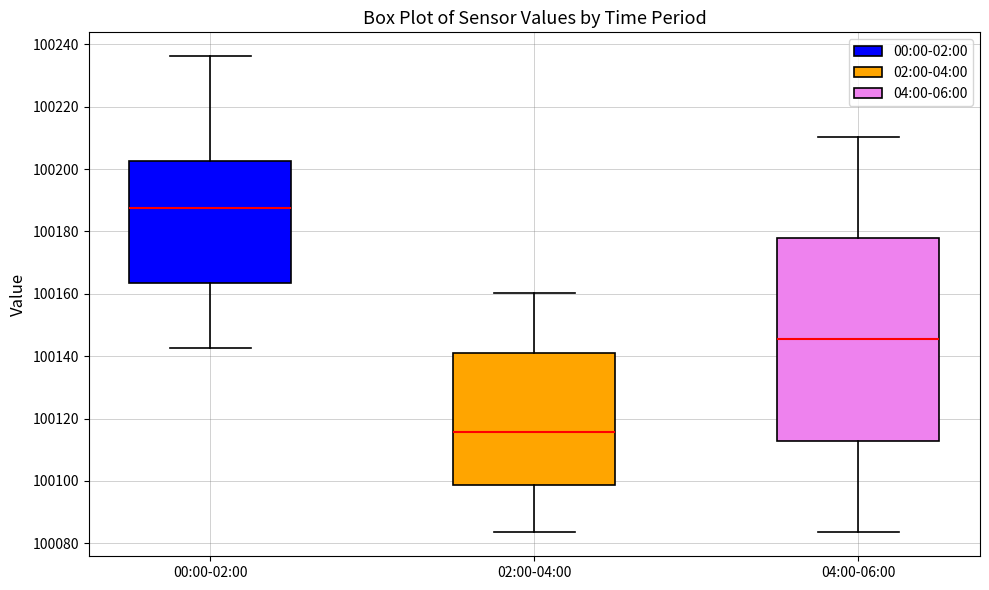

Where is the upper edge of the box for 04:00-06:00 on the y-axis? The values are not printed on the chart, so give them approximately, as read against the axis.

100178